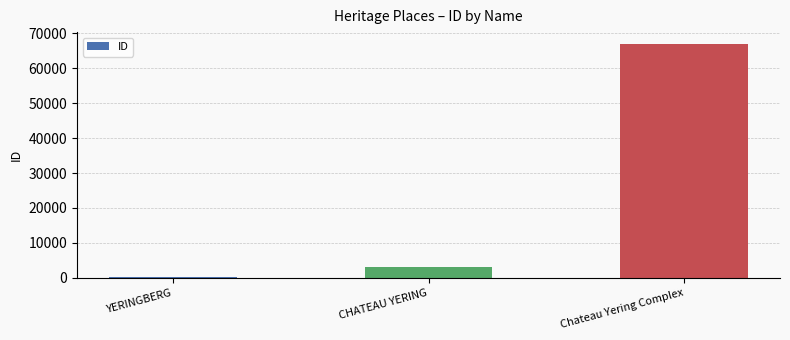

What is the label of the 3rd bar from the left?

Chateau Yering Complex